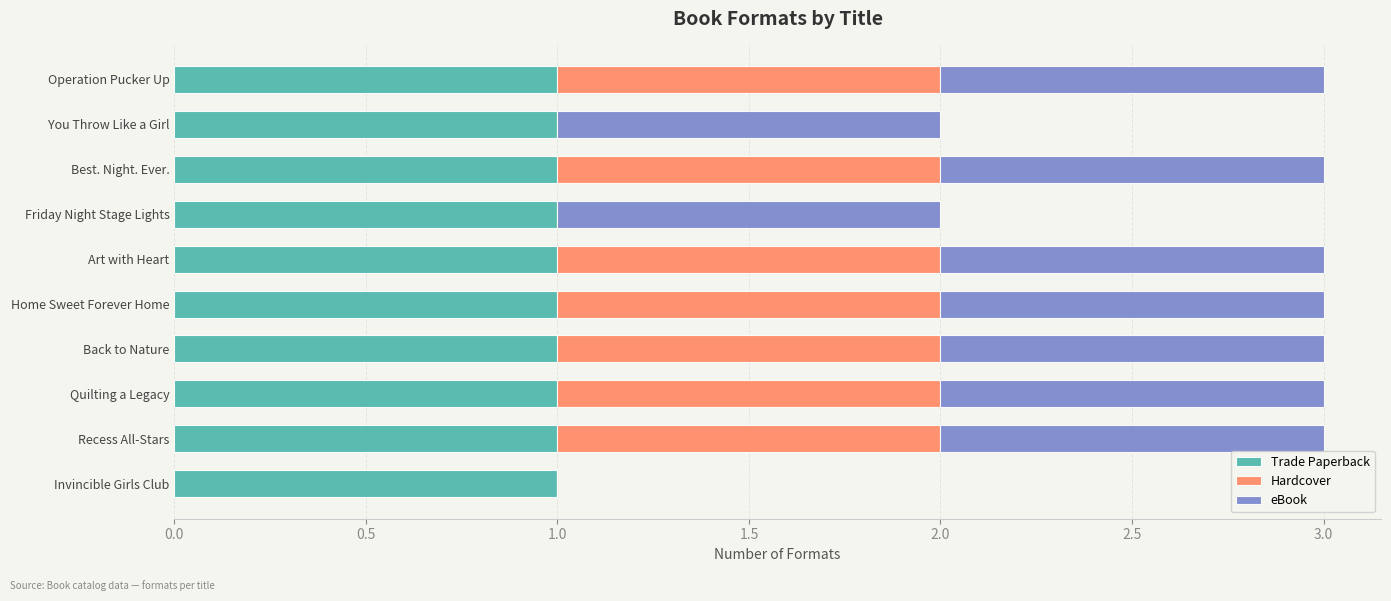

Is it true that Trade Paperback equals 1 at Art with Heart?

True